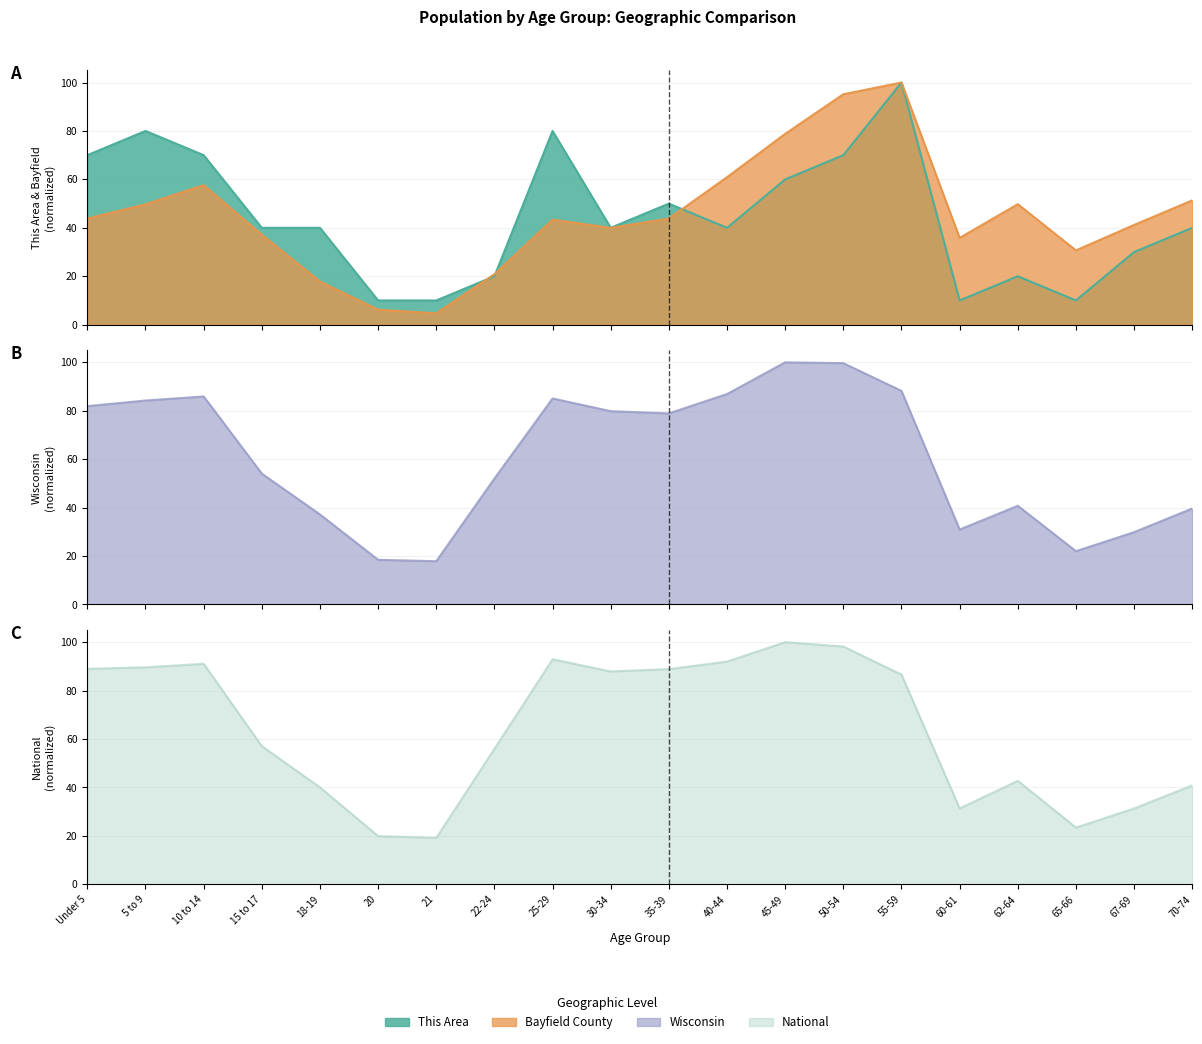

Reading right to left, extract all data points from this chart.

This Area: 40.0	30.0	10.0	20.0	10.0	100.0	70.0	60.0	40.0	50.0	40.0	80.0	20.0	10.0	10.0	40.0	40.0	70.0	80.0	70.0
Bayfield County: 51.4	41.2	30.7	49.8	35.8	100.0	95.2	78.8	60.9	43.8	40.0	43.4	20.9	4.7	6.2	17.8	37.2	57.6	49.7	43.8
Wisconsin: 39.6	29.9	22.0	40.8	30.9	88.2	99.7	100.0	86.9	78.9	79.8	85.1	52.0	17.9	18.5	37.2	54.0	85.9	84.2	81.9
National: 40.9	31.3	23.4	42.7	31.3	86.6	98.2	100.0	92.0	88.9	87.9	92.9	56.0	19.2	19.9	40.0	57.0	91.1	89.6	89.0